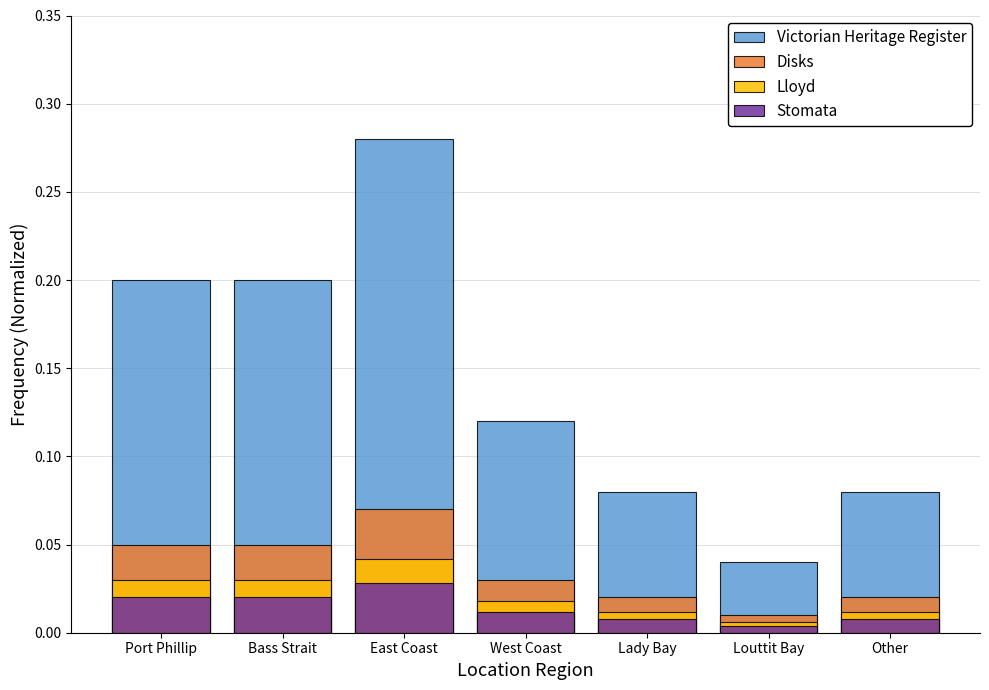

Reading left to right, what are all the values shown in this chart?

Victorian Heritage Register: 0.2	0.2	0.3	0.1	0.1	0.0	0.1
Disks: 0.1	0.1	0.1	0.0	0.0	0.0	0.0
Lloyd: 0.0	0.0	0.0	0.0	0.0	0.0	0.0
Stomata: 0.0	0.0	0.0	0.0	0.0	0.0	0.0